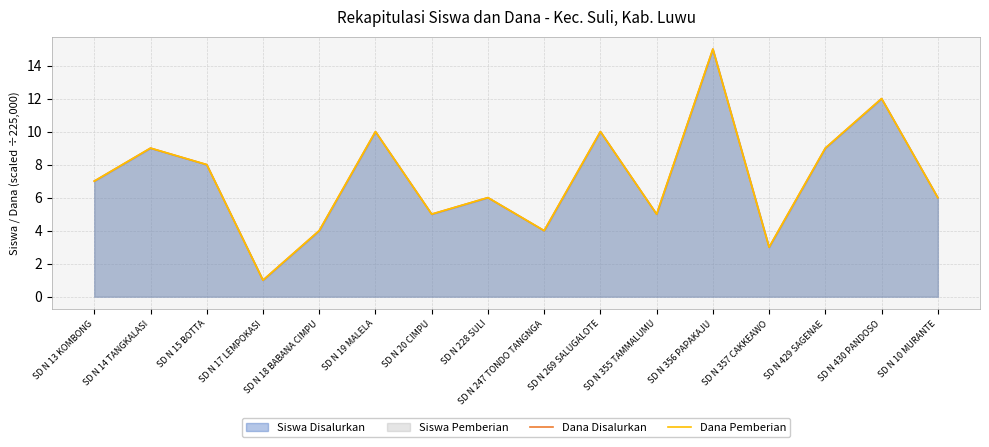

Which category has the lowest value across all series?

SD N 17 LEMPOKASI